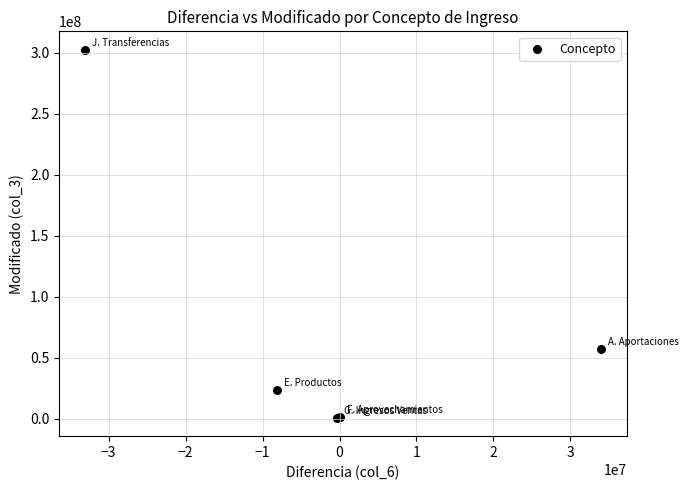

What Y value in the scatter plot is closest to 151543456?

56627038.4